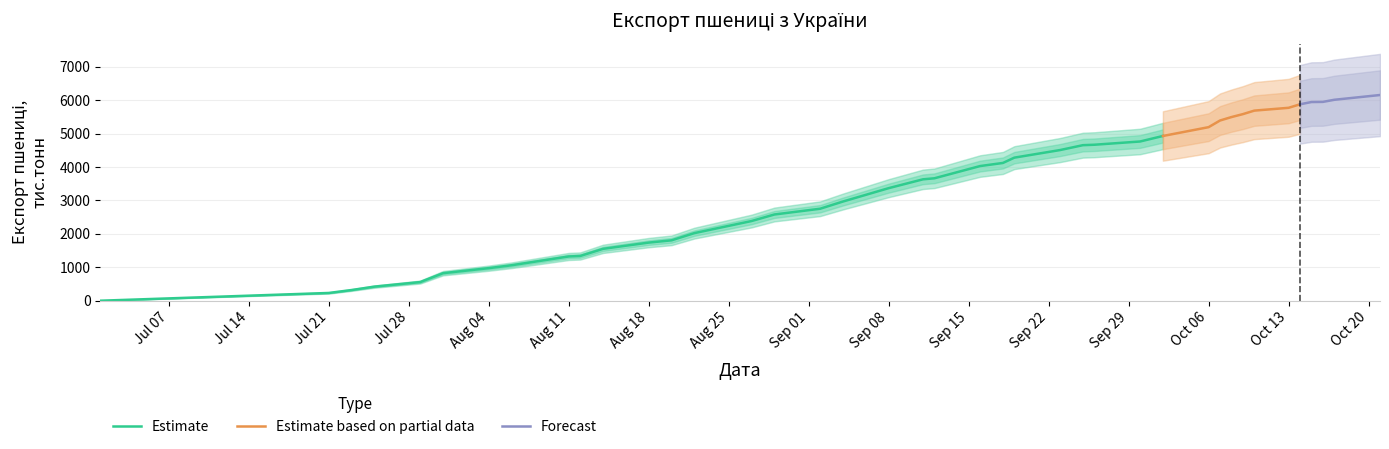

True or false: the data shows 5877 at 35.

True